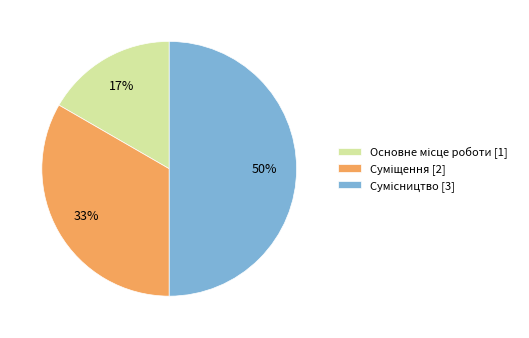

To the nearest percent, what is the average slice percentage?

33%